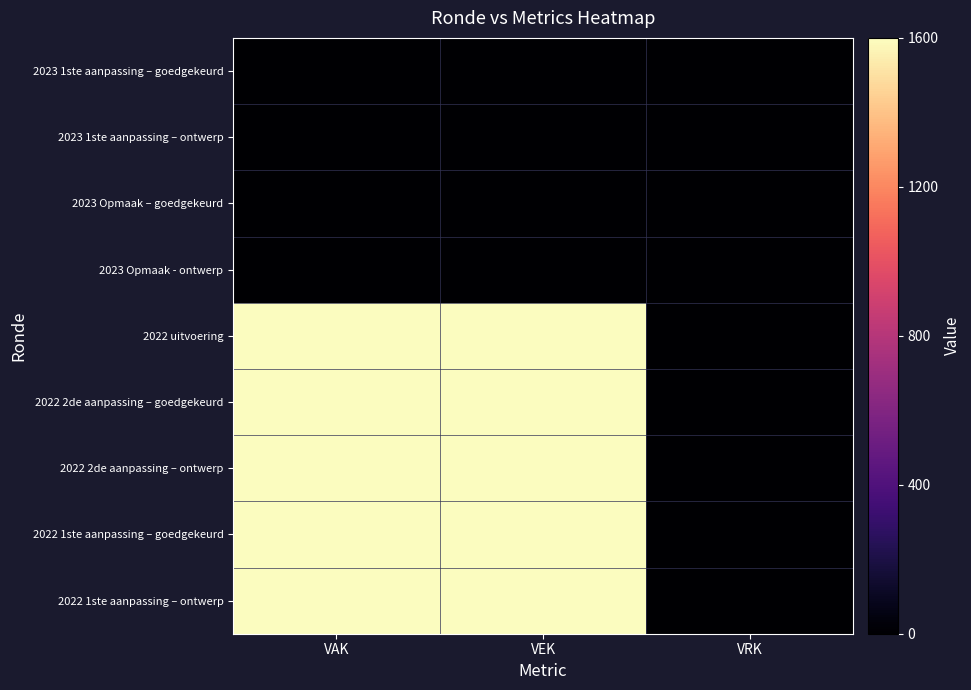

At which category is the sum across all series the highest?

VAK